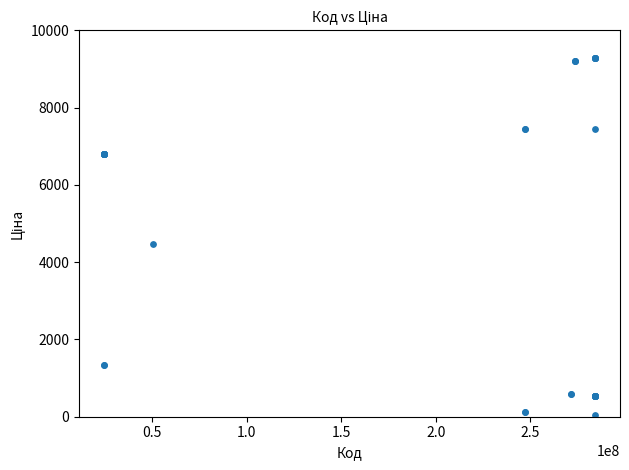

What Y value in the scatter plot is closest to 4661?

4470.6